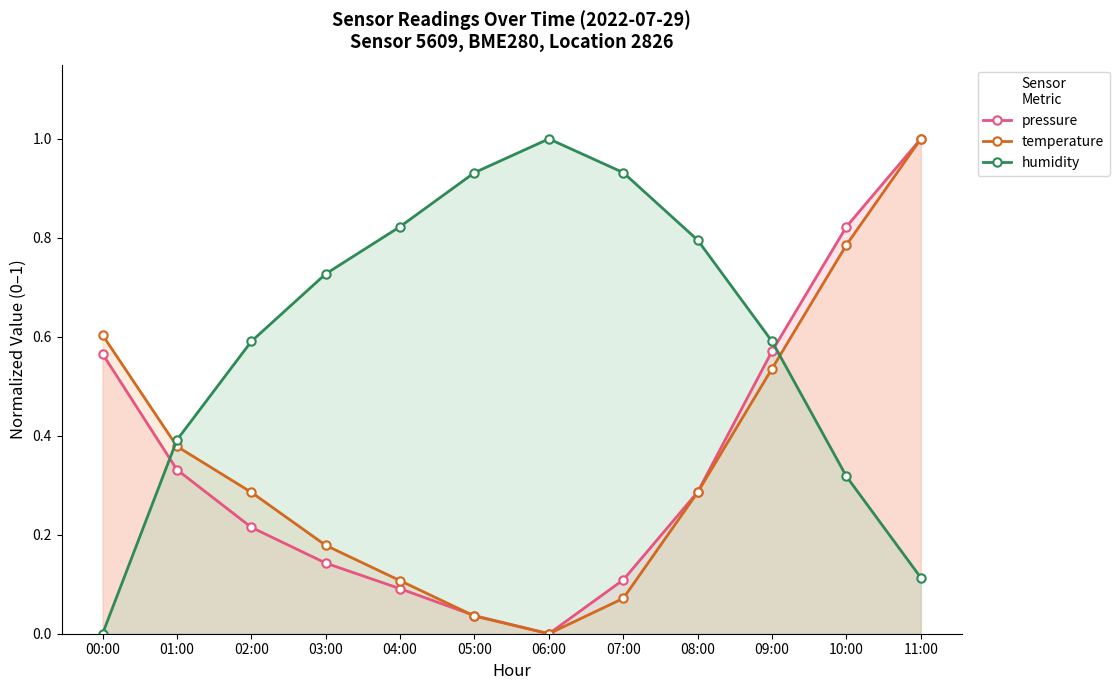

How many lines are shown in the chart?

3